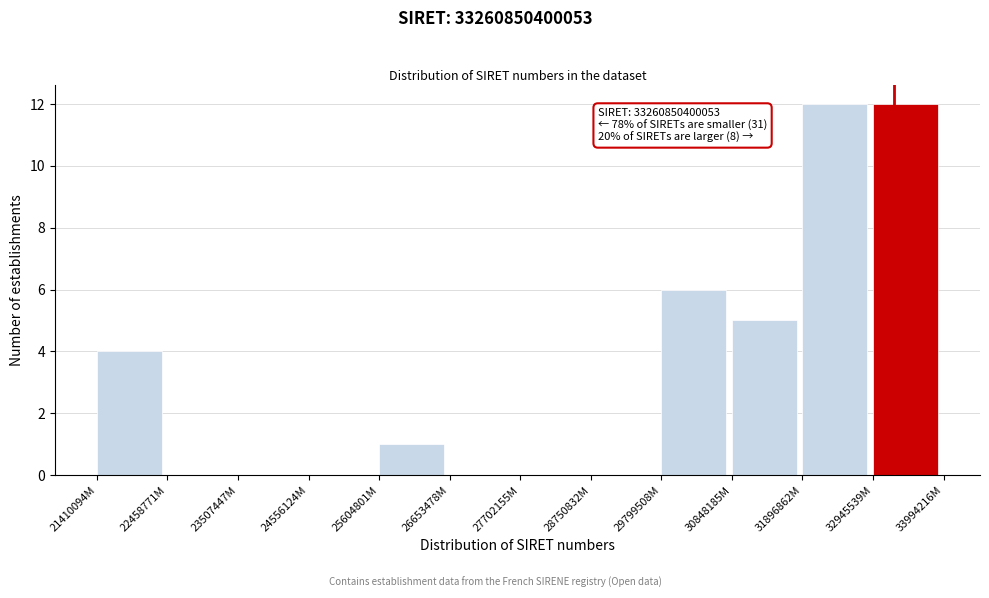

Reading right to left, extract all data points from this chart.

32945539M=12	31896862M=12	30848185M=5	29799508M=6	28750832M=0	27702155M=0	26653478M=0	25604801M=1	24556124M=0	23507447M=0	22458771M=0	21410094M=4